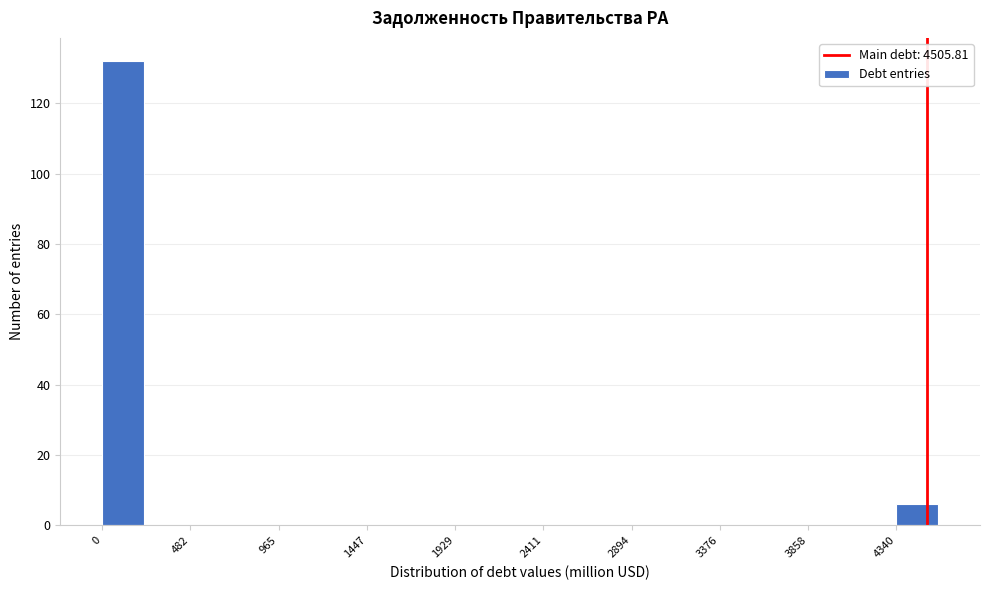

Reading left to right, list every bar in this chart as the range it spans on the x-axis followed by its height. Neither the bar edges nor the heights are printed on the chart, so give them approximately, as read against the axes.

0 to 250: 132
250 to 500: 0
500 to 700: 0
700 to 950: 0
950 to 1200: 0
1200 to 1450: 0
1450 to 1700: 0
1700 to 1950: 0
1950 to 2150: 0
2150 to 2400: 0
2400 to 2650: 0
2650 to 2900: 0
2900 to 3150: 0
3150 to 3400: 0
3400 to 3600: 0
3600 to 3850: 0
3850 to 4100: 0
4100 to 4350: 0
4350 to 4600: 6